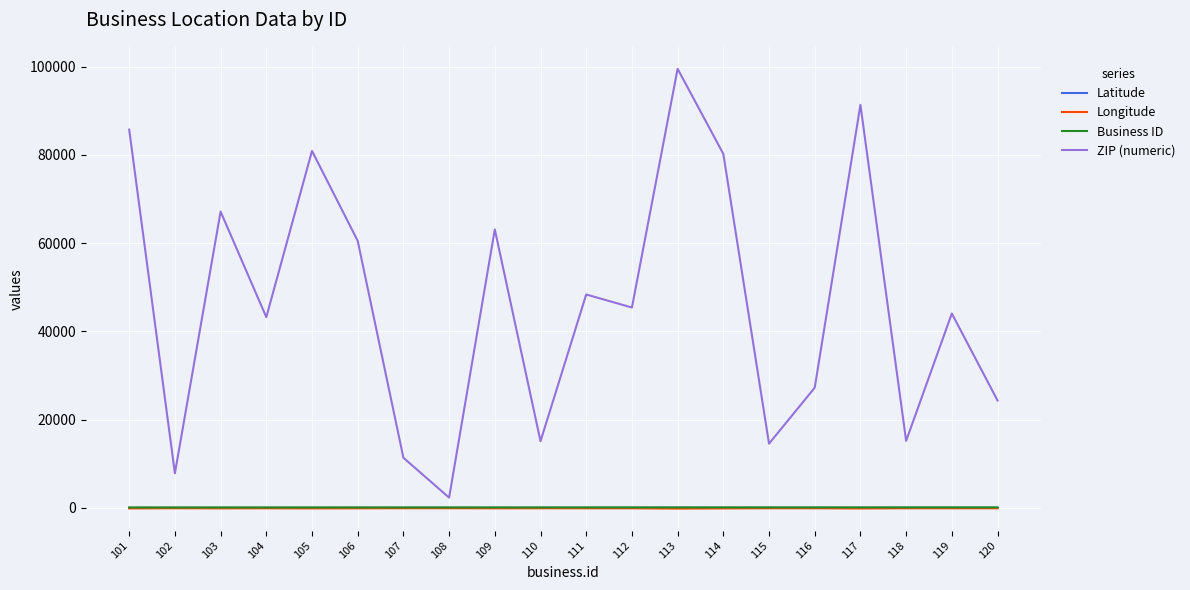

What is the sum of all ZIP (numeric) values?

927681.0